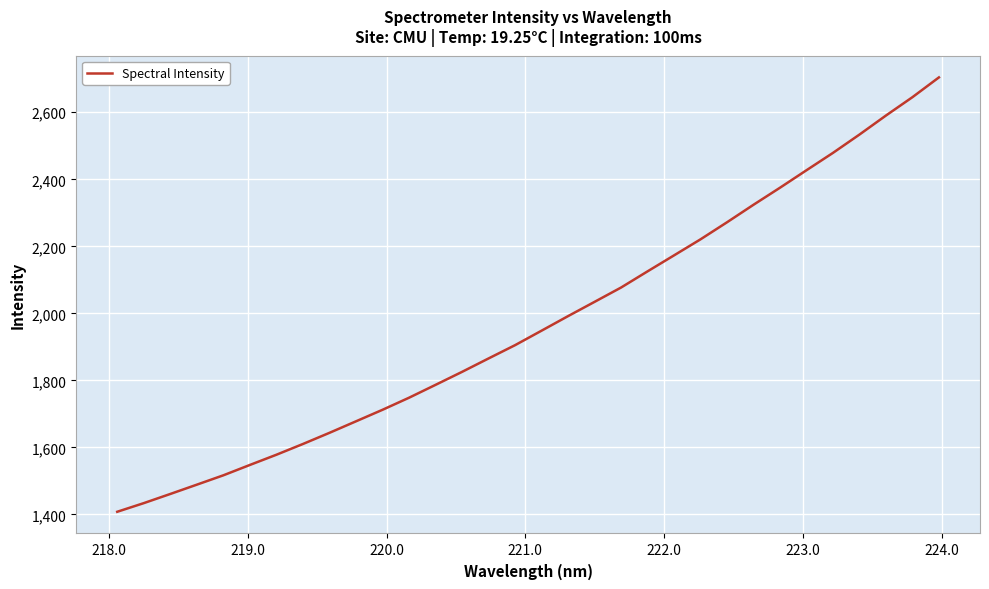

What is the difference between the maximum and minimum values?

1296.0